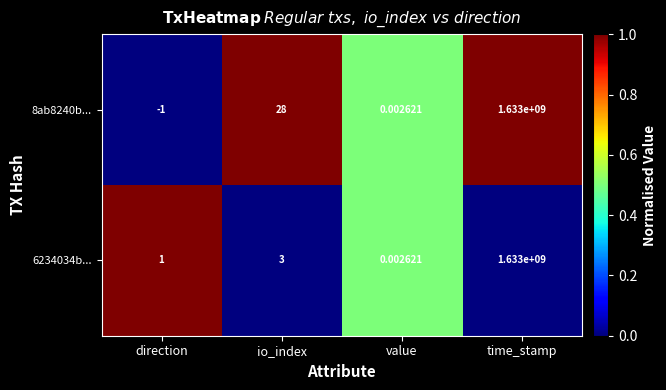

At how many categories does at least one series exceed 0?

4